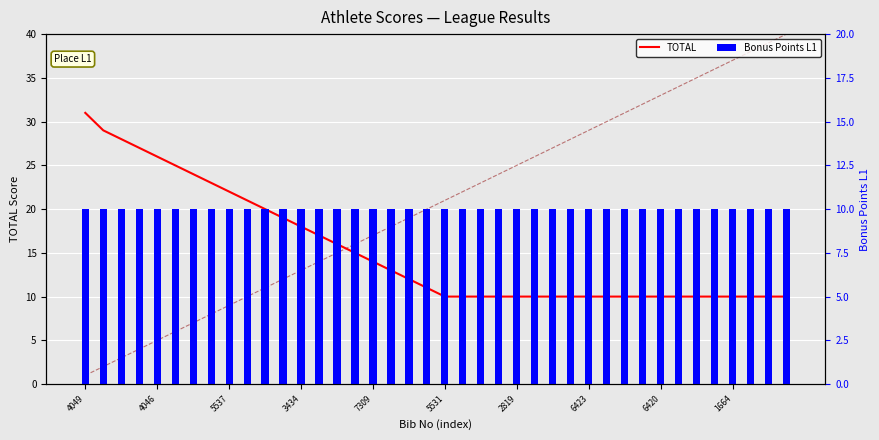

What is the difference between the second highest and minimum values in the TOTAL series?

19